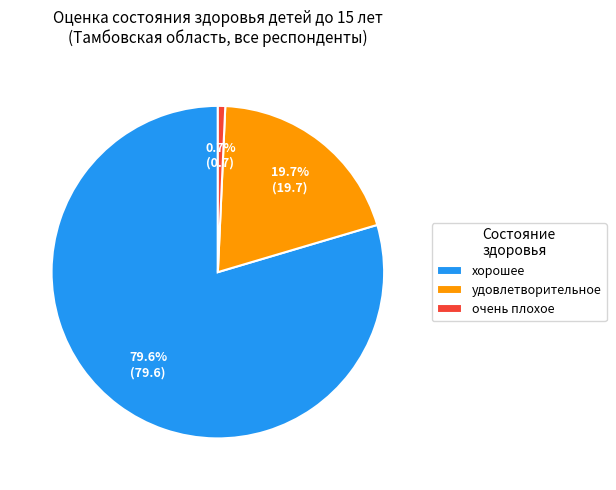

To the nearest percent, what percentage of the pie is очень плохое?

1%